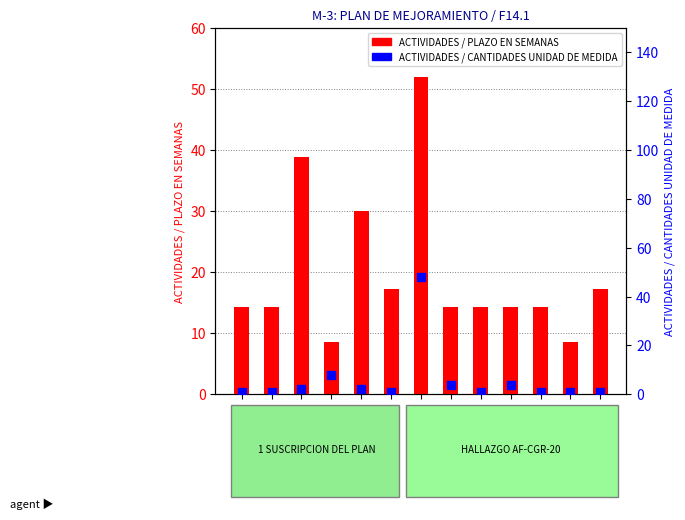

Is the value of ACTIVIDADES / PLAZO EN SEMANAS at FILA_10 greater than the value of ACTIVIDADES / CANTIDADES UNIDAD DE MEDIDA at FILA_13?

Yes